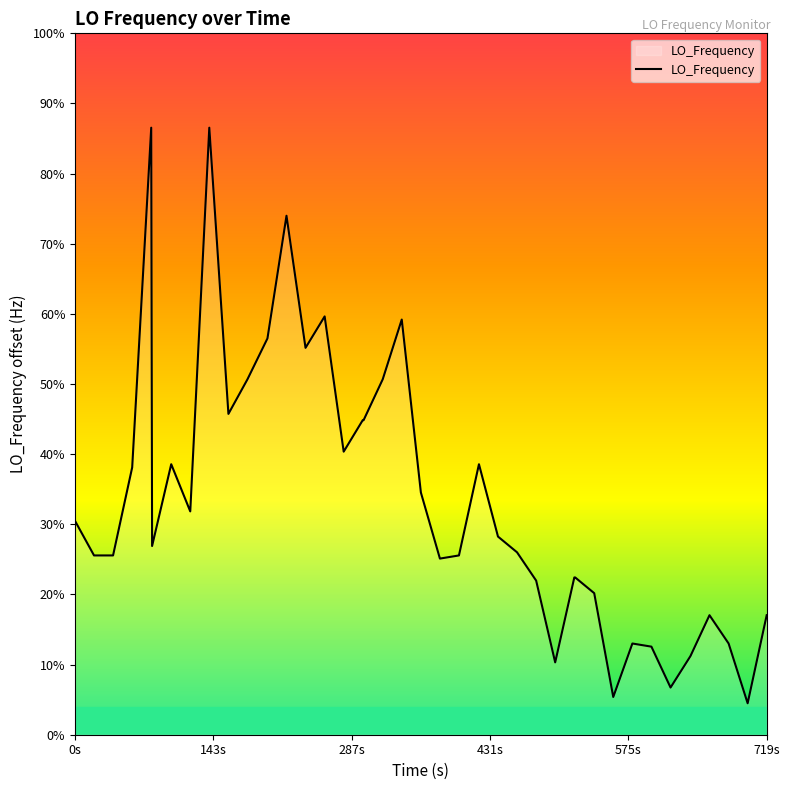

Does the chart display data point markers on the line(s)?

No